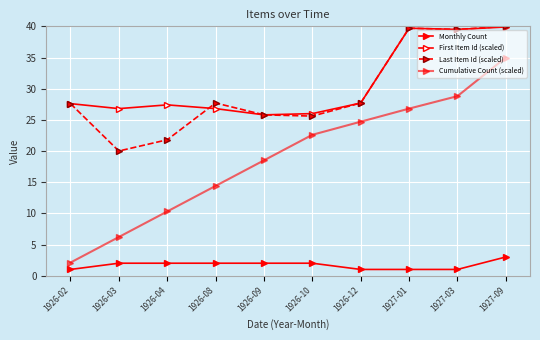

What is the smallest value displayed?

1.0